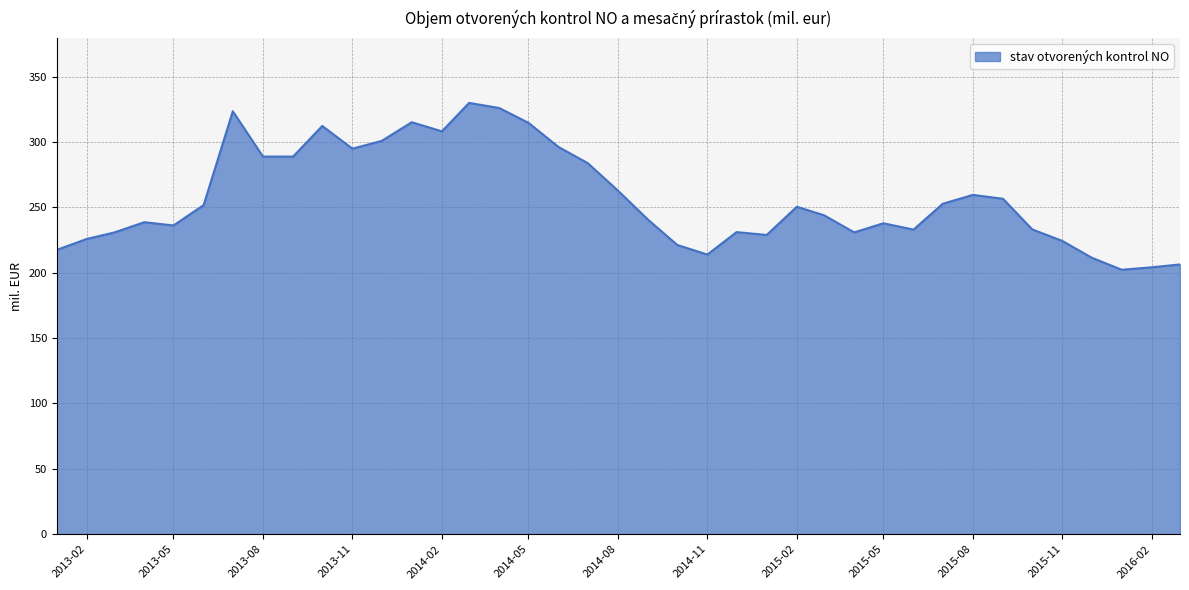

What is the sum of all values?

10028.8